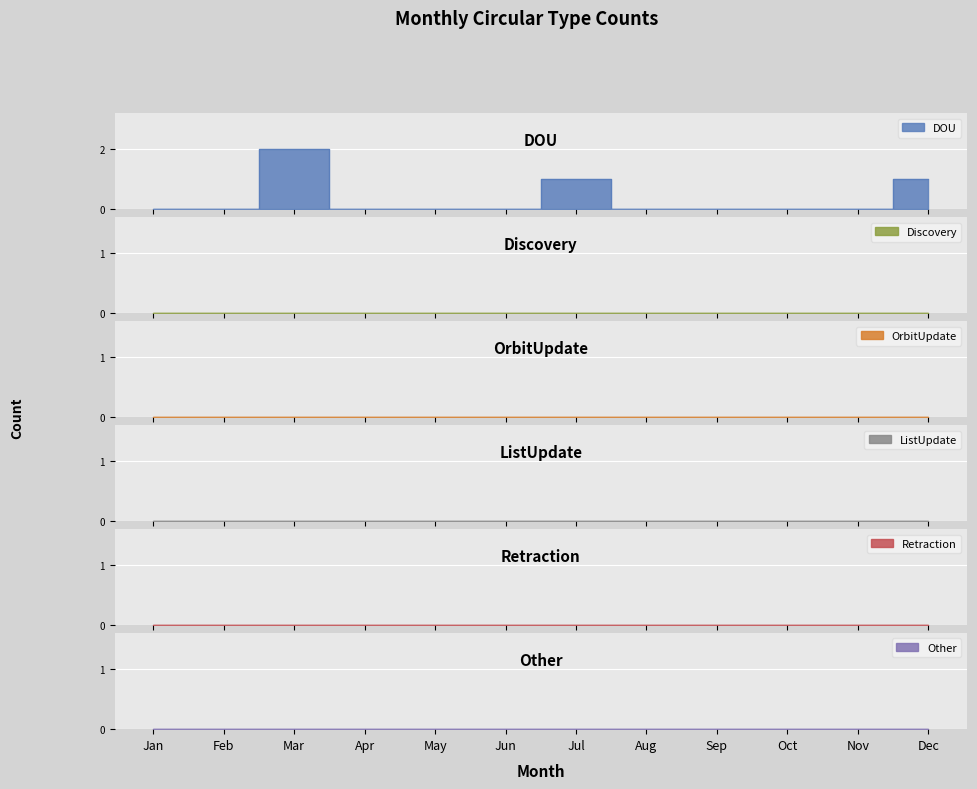

Rank the series by their maximum value, from lowest to highest.

Discovery, OrbitUpdate, ListUpdate, Retraction, Other, DOU